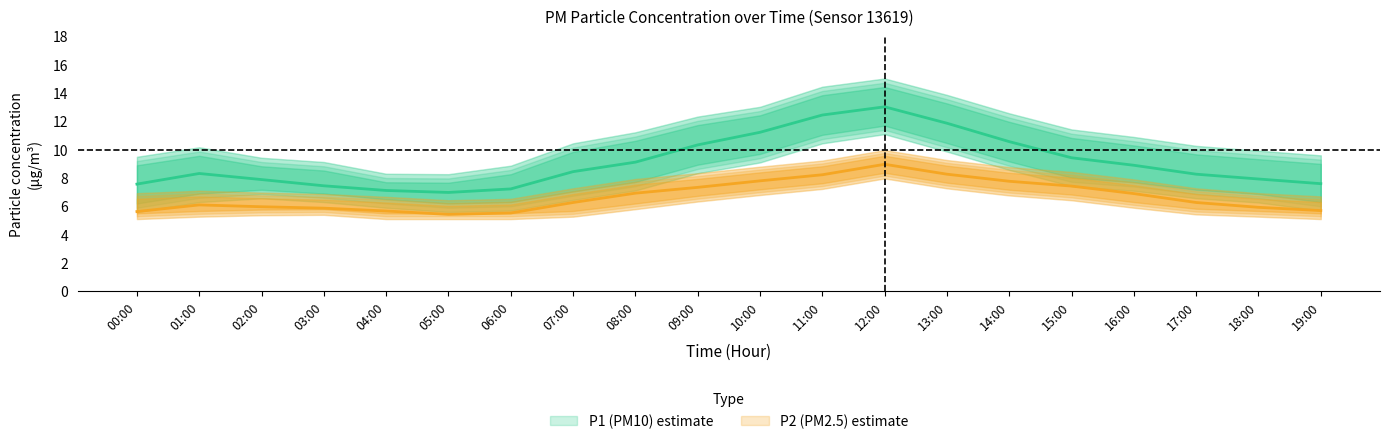

Which category has the highest value in the P2_mean series?

12:00